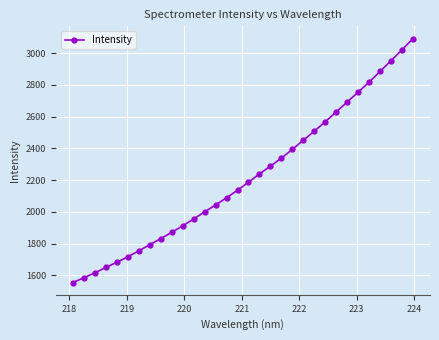

What is the difference between the second highest and minimum values?

1465.9